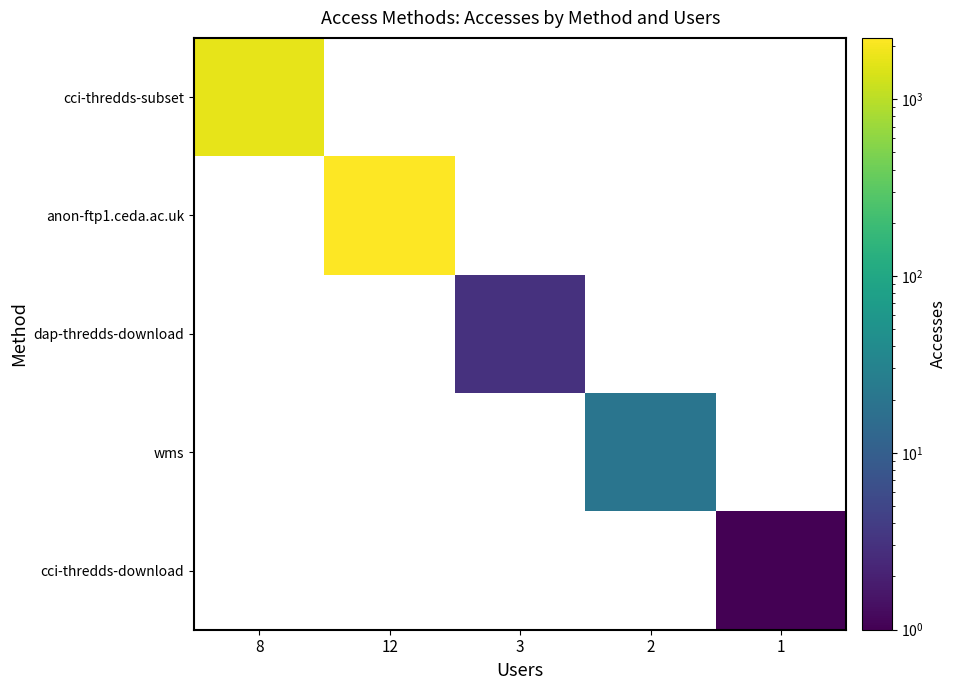

Which series has the largest total across all categories?

anon-ftp1.ceda.ac.uk